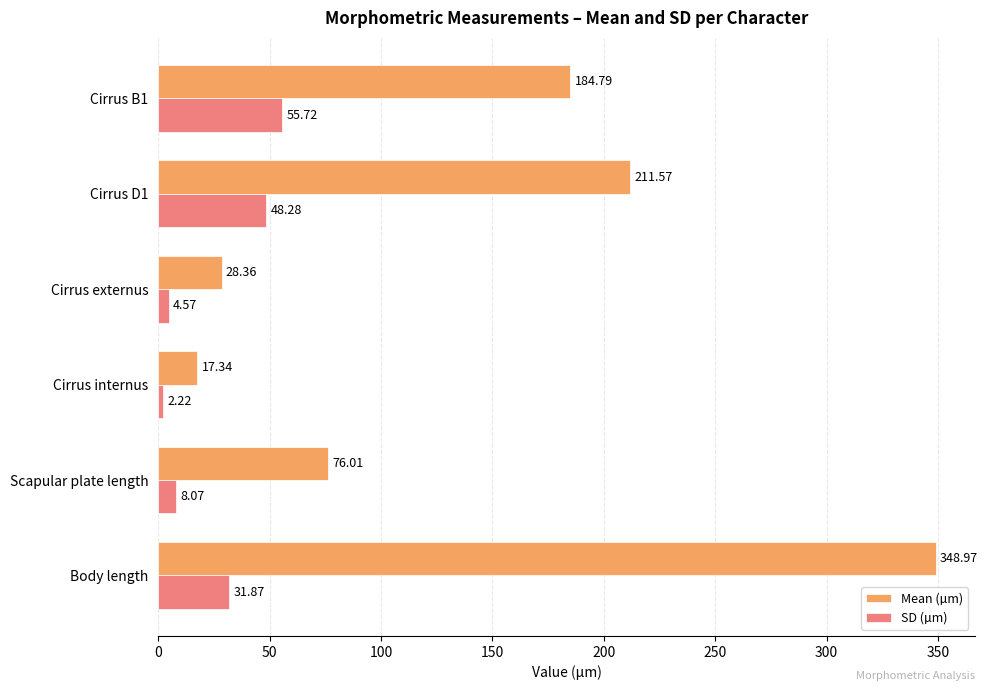

Which series has the largest total across all categories?

Mean (µm)